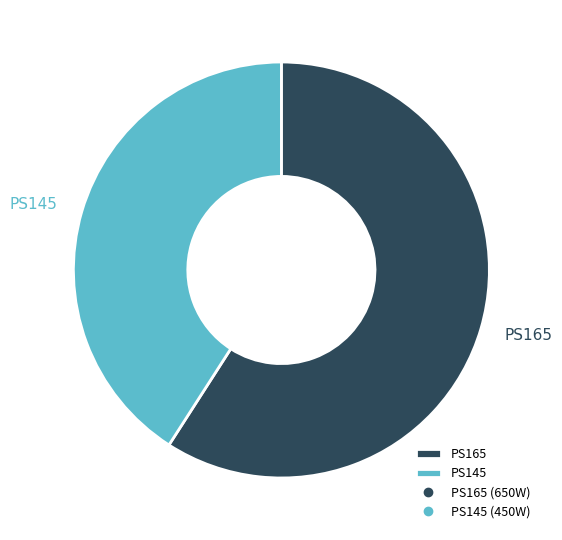

Which category has the smallest portion of the pie?

PS145